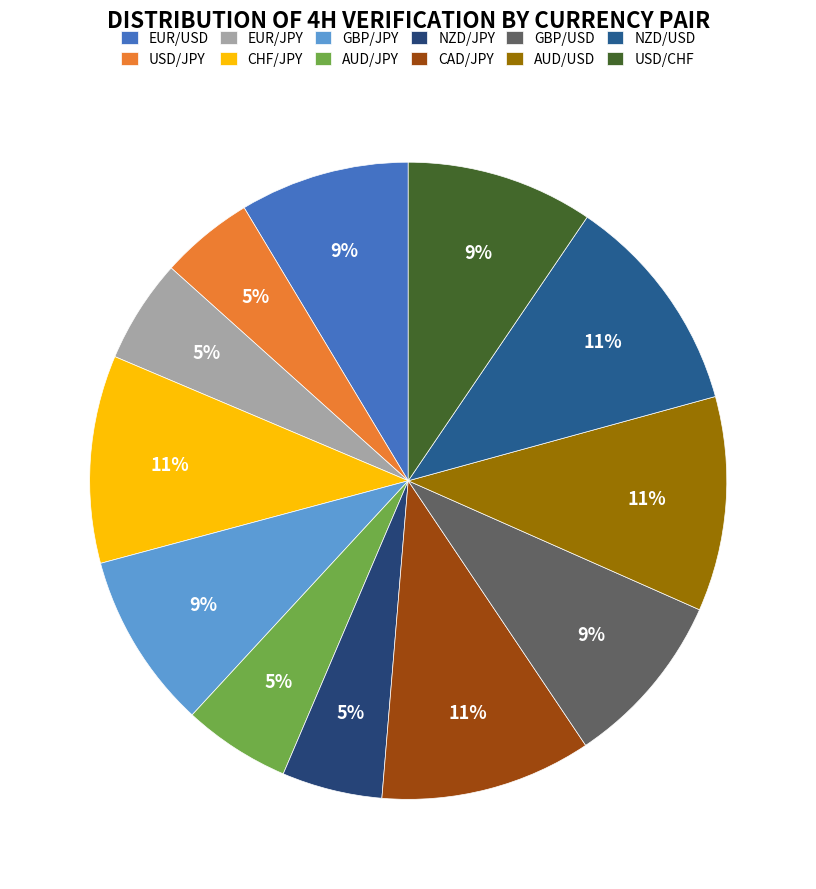

What percentage is NOT represented by AUD/USD?

89.1%